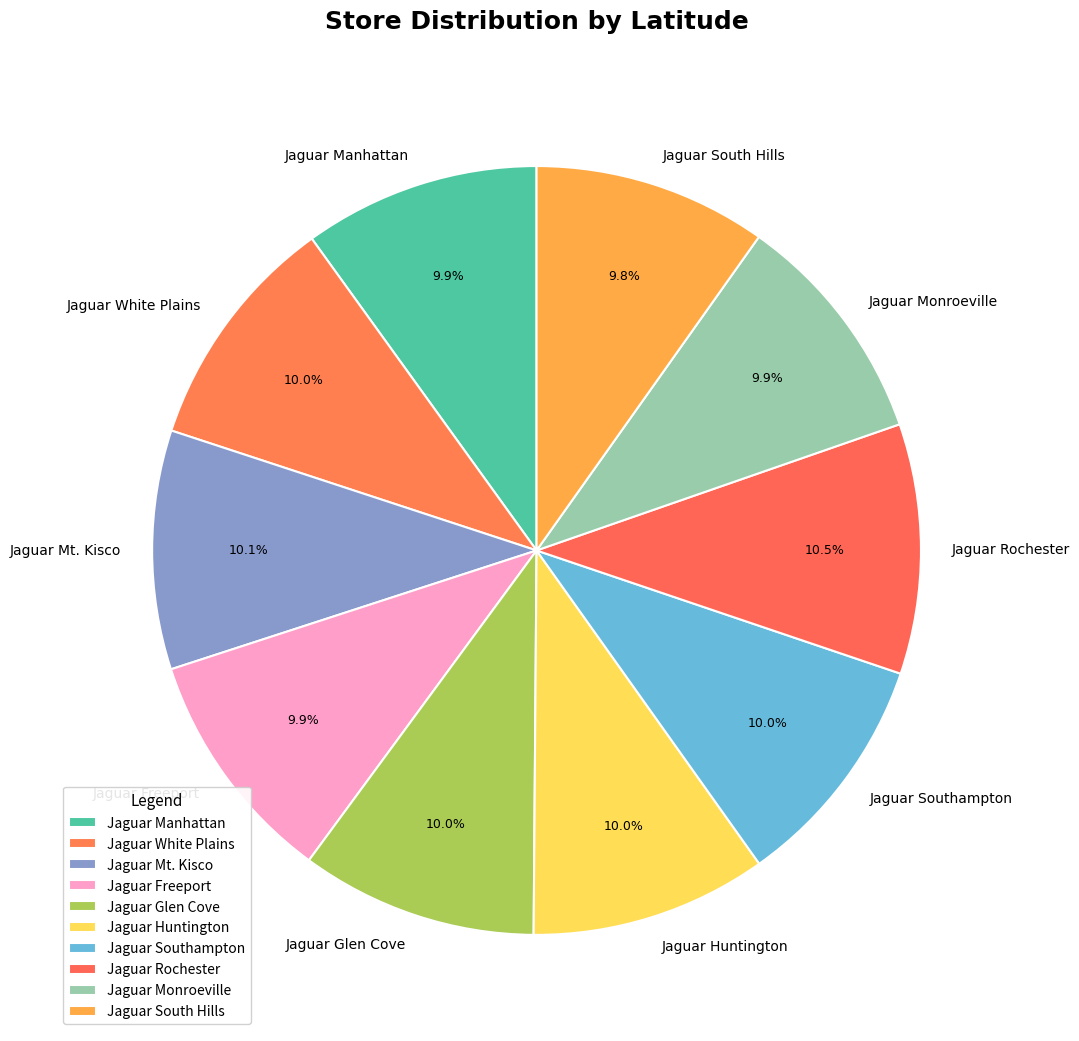

Is it true that Jaguar Huntington is 10% of the pie?

True